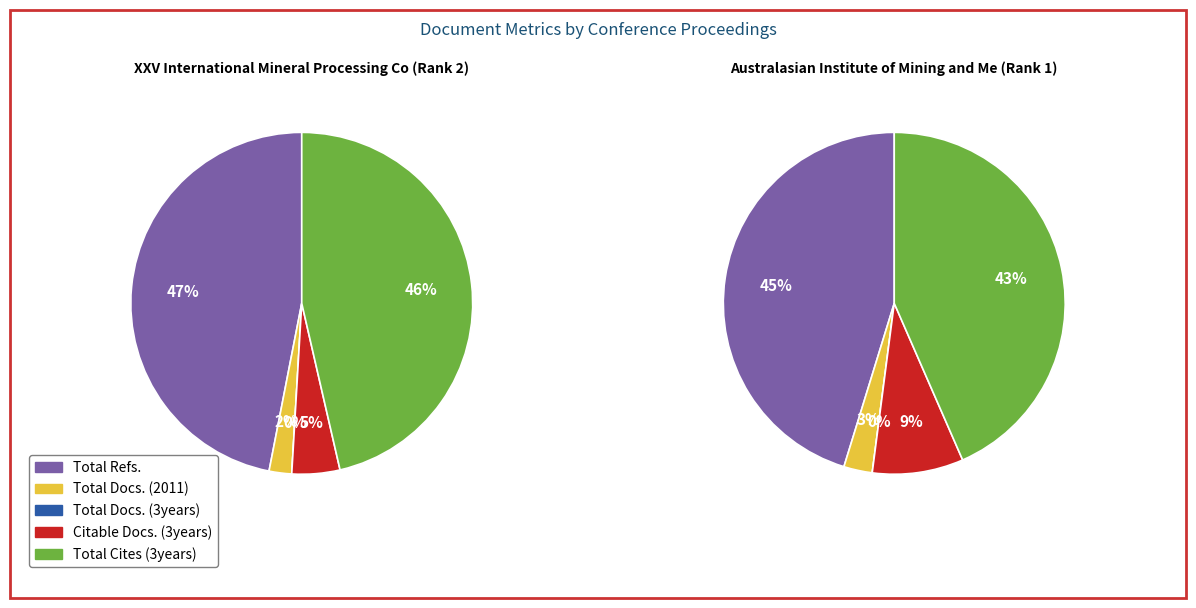

How many segments does this pie chart have?

5